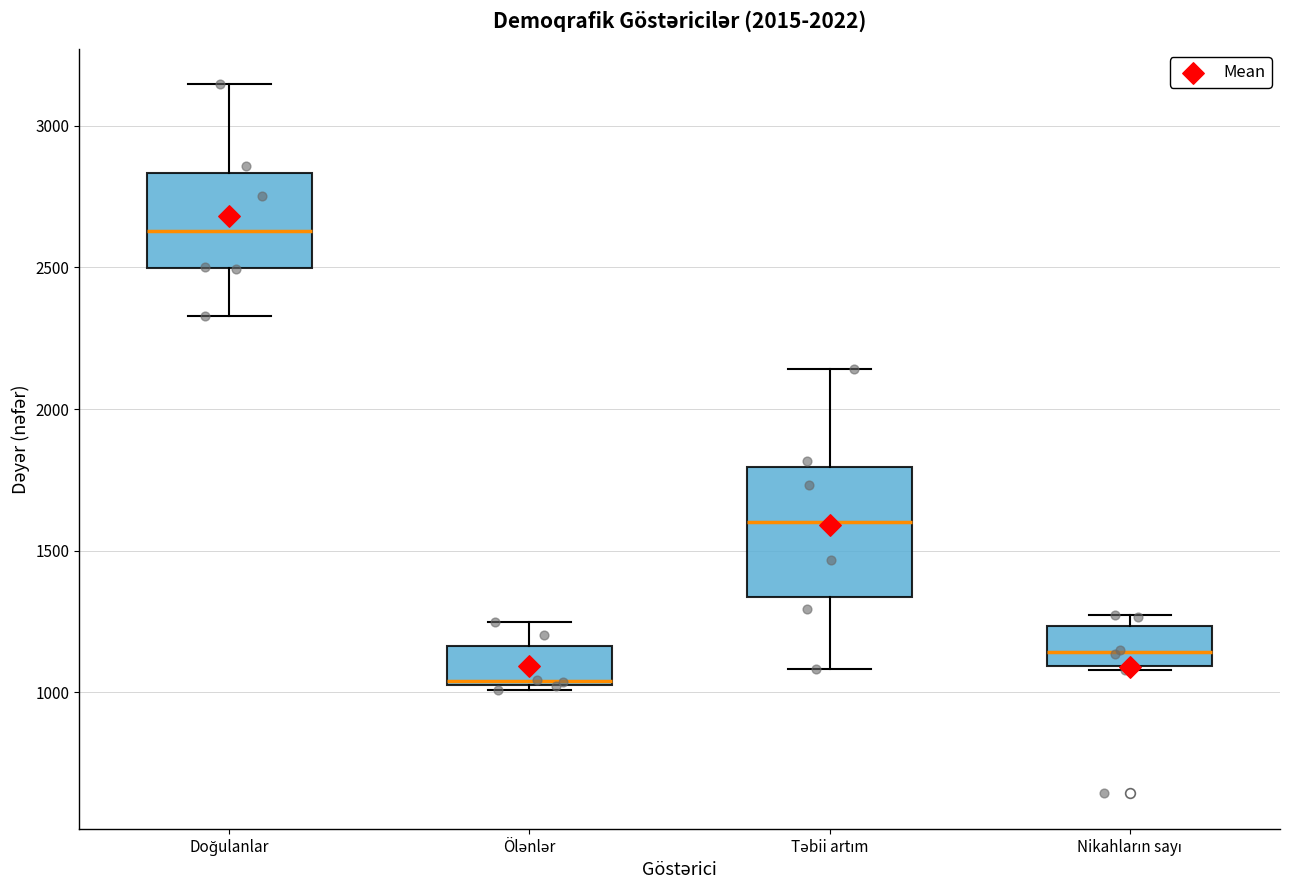

Where does the median line of the box for Ölənlər sit on the y-axis? The values are not printed on the chart, so give them approximately, as read against the axis.

1050